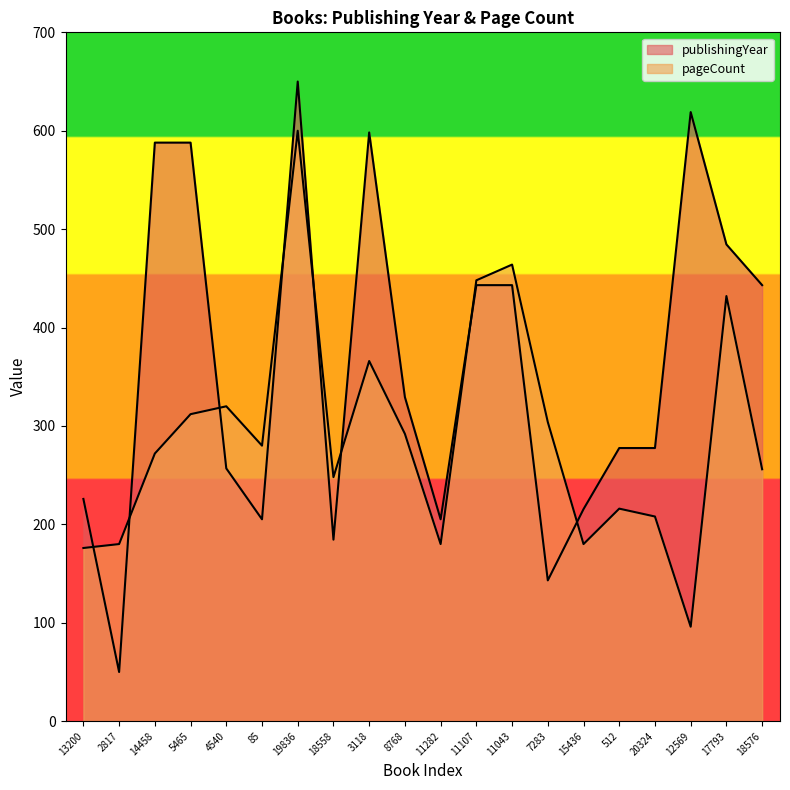

How many data points in publishingYear are above 329?

10